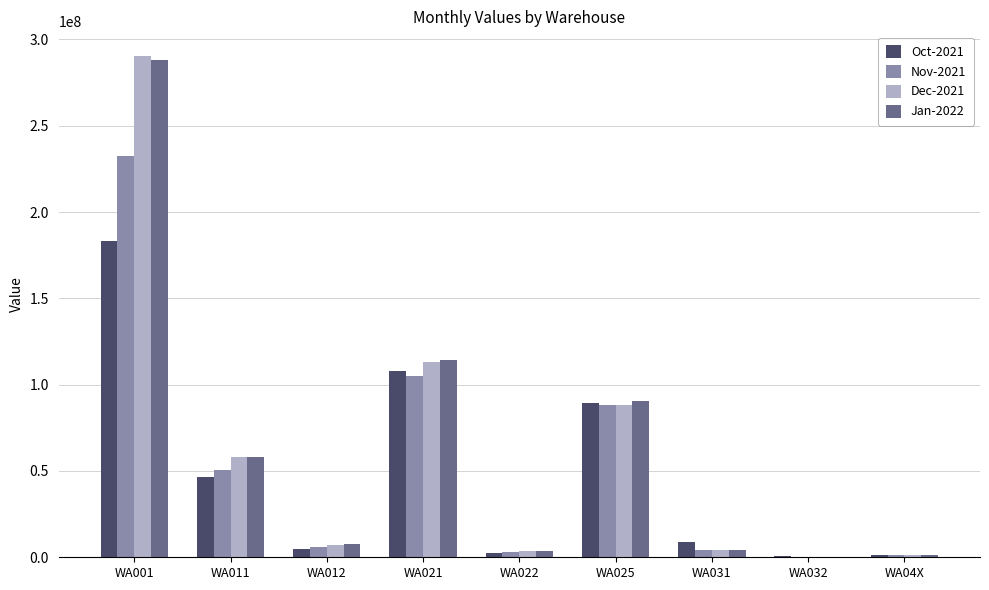

What is the sum of the Dec-2021 values at WA04X and WA001?

291605066.4